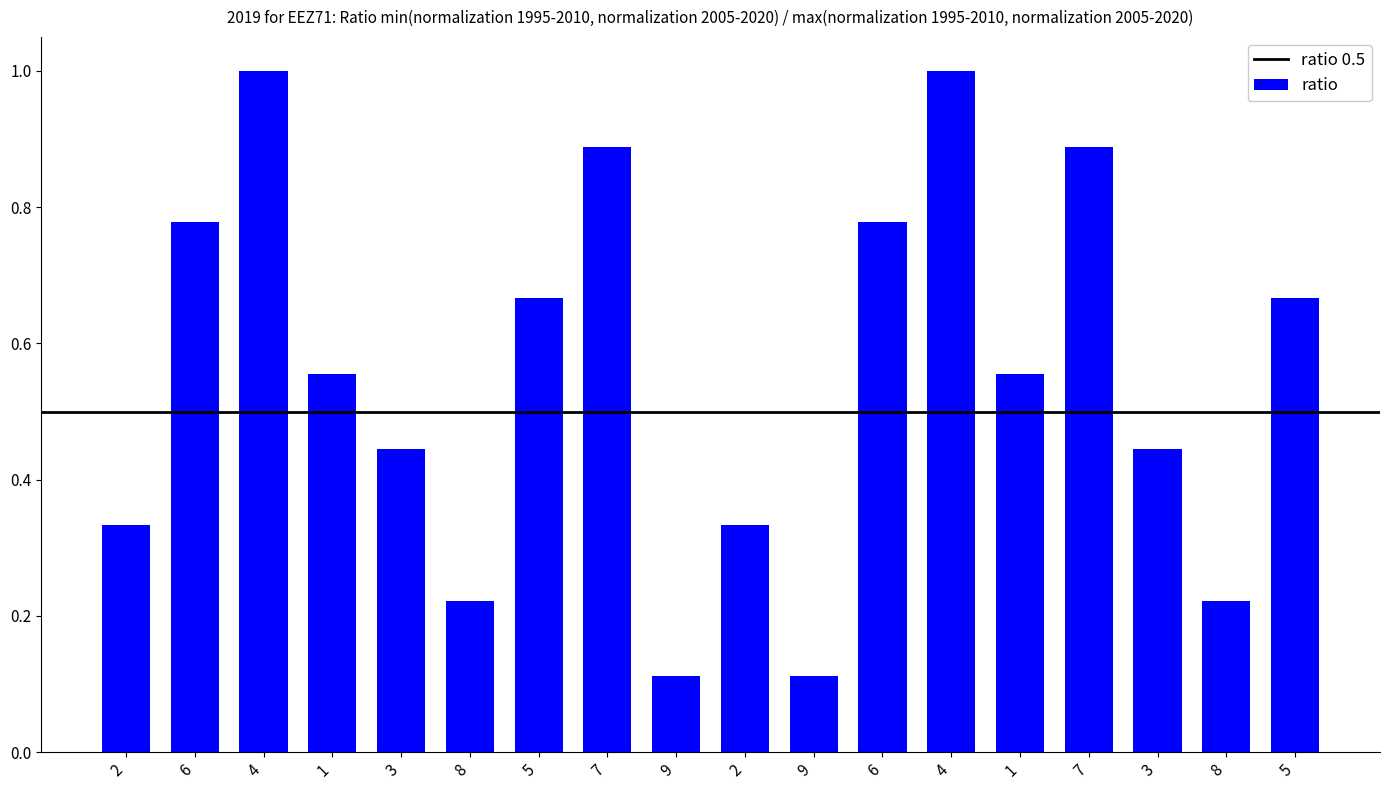

At which label is the value closest to 0?

9